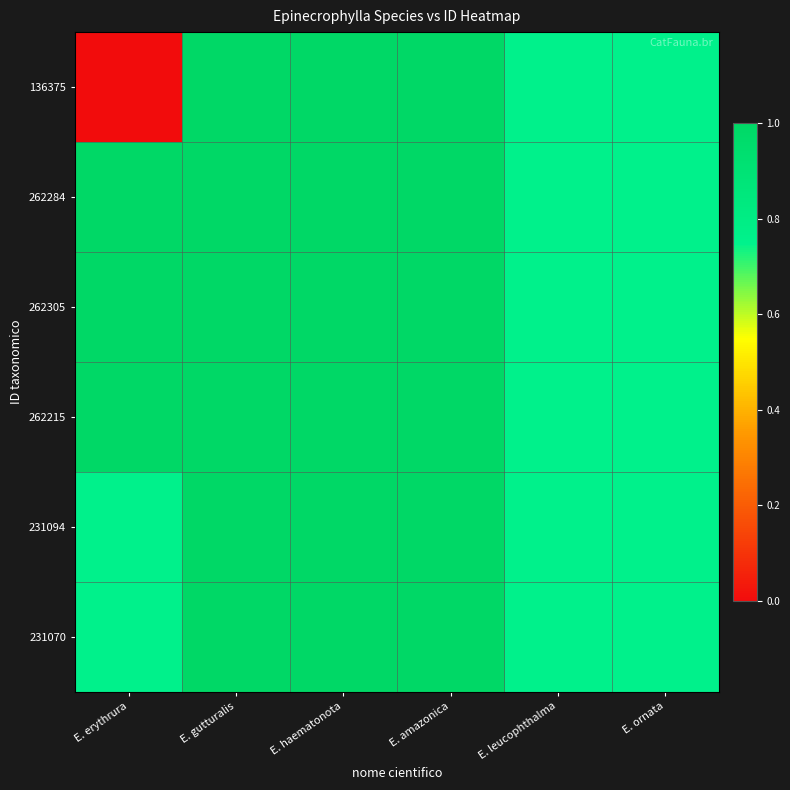

Reading right to left, extract all data points from this chart.

136375: E. ornata=0.8	E. leucophthalma=0.8	E. amazonica=1.0	E. haematonota=1.0	E. gutturalis=1.0	E. erythrura=0.0
262284: E. ornata=0.8	E. leucophthalma=0.8	E. amazonica=1.0	E. haematonota=1.0	E. gutturalis=1.0	E. erythrura=1.0
262305: E. ornata=0.8	E. leucophthalma=0.8	E. amazonica=1.0	E. haematonota=1.0	E. gutturalis=1.0	E. erythrura=1.0
262215: E. ornata=0.8	E. leucophthalma=0.8	E. amazonica=1.0	E. haematonota=1.0	E. gutturalis=1.0	E. erythrura=1.0
231094: E. ornata=0.8	E. leucophthalma=0.8	E. amazonica=1.0	E. haematonota=1.0	E. gutturalis=1.0	E. erythrura=0.8
231070: E. ornata=0.8	E. leucophthalma=0.8	E. amazonica=1.0	E. haematonota=1.0	E. gutturalis=1.0	E. erythrura=0.8